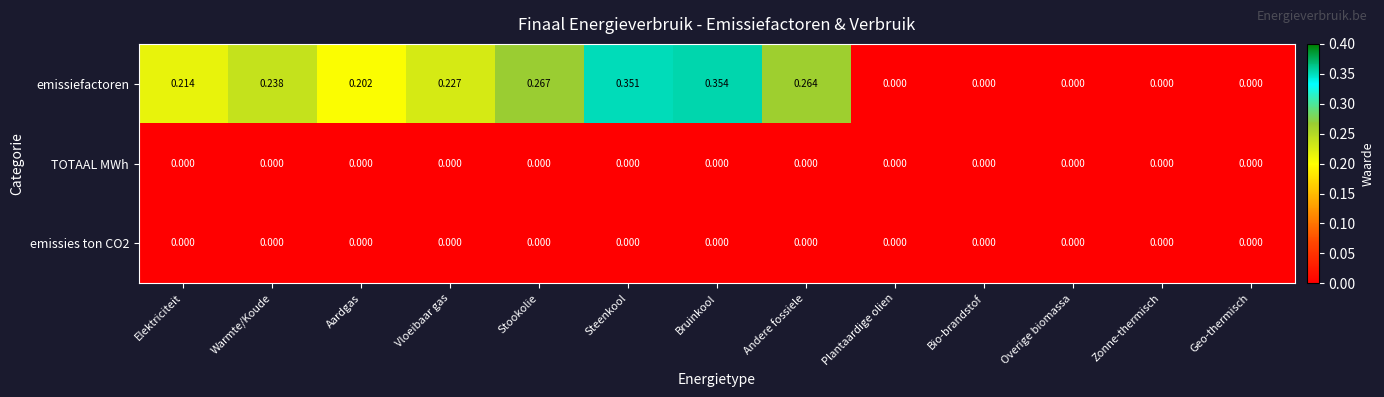

How many distinct data groups are displayed?

3